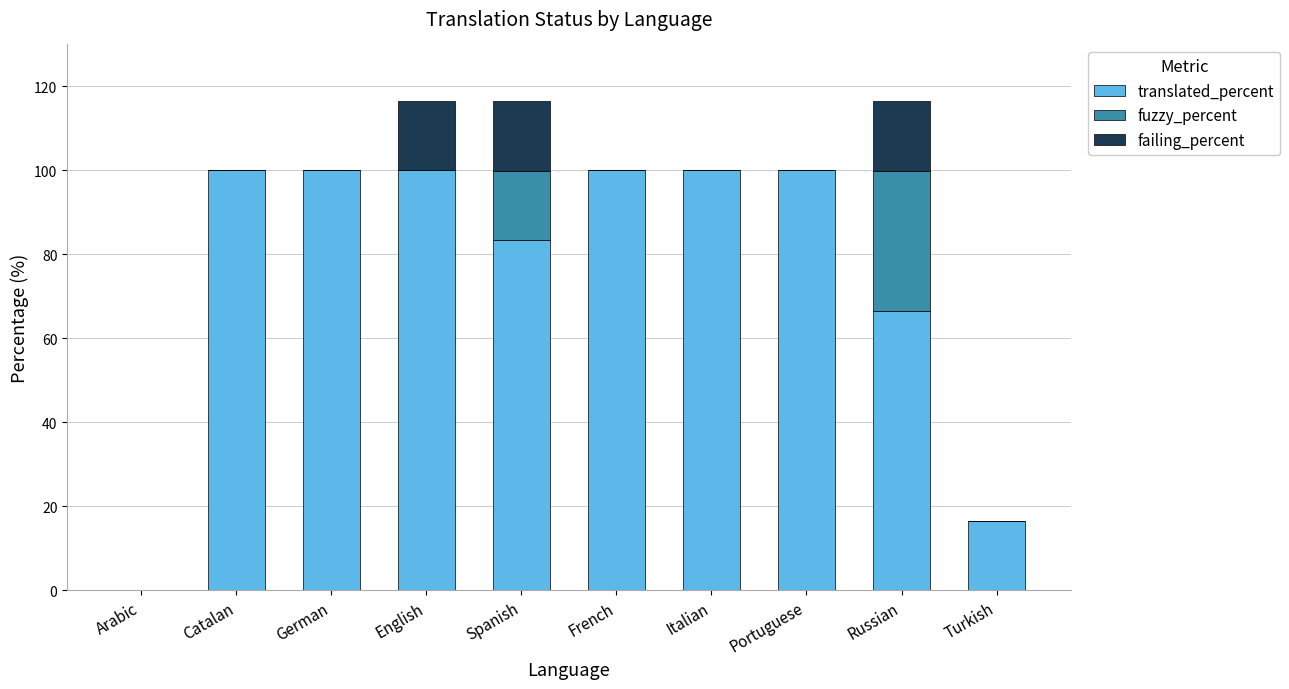

What is the sum of all translated_percent values?

766.5